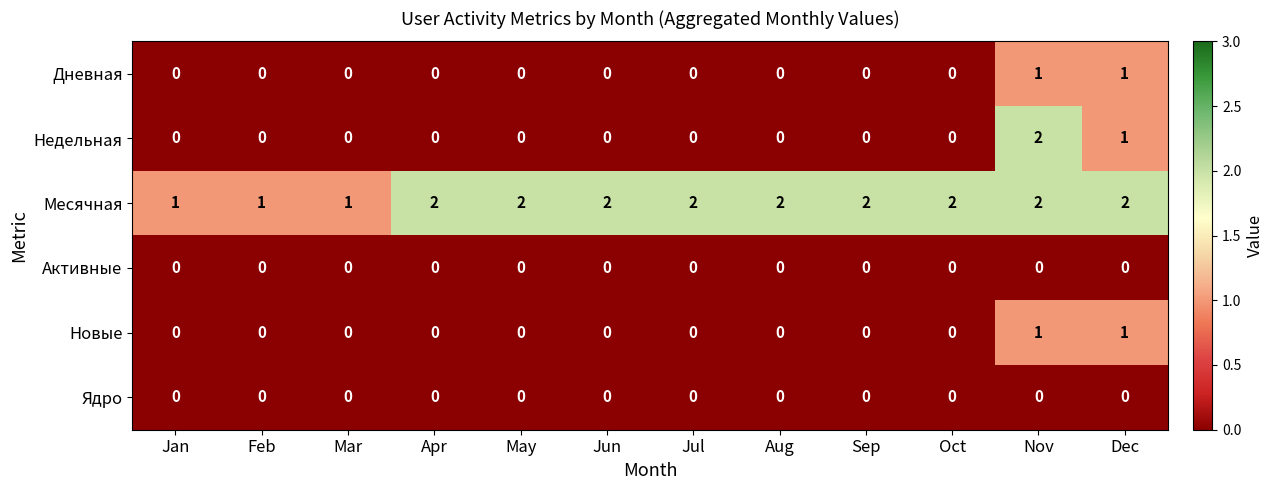

What is the sum of all Месячная values?

21